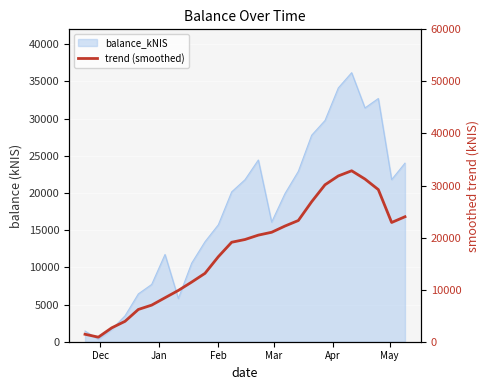

Reading right to left, extract all data points from this chart.

24005.3	22901.6	29220.2	31243.8	32832.4	31844.3	30139.4	26889.4	23281.4	22219.7	21024.2	20472.4	19633.3	19105.4	16331.7	13137.4	11454.3	9849.4	8446.9	7029.7	6198.5	3917.2	2663.9	878.3	1432.8